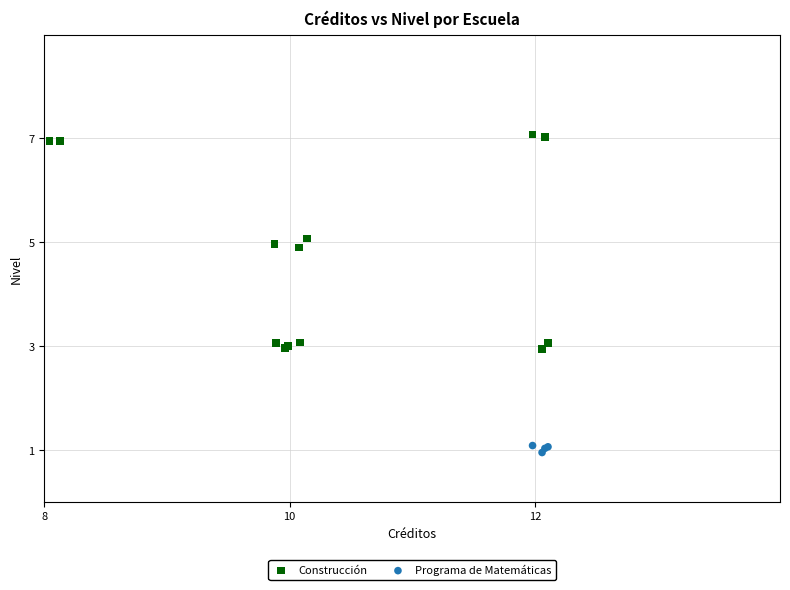

Which series reaches the minimum Y coordinate?

Programa de Matemáticas